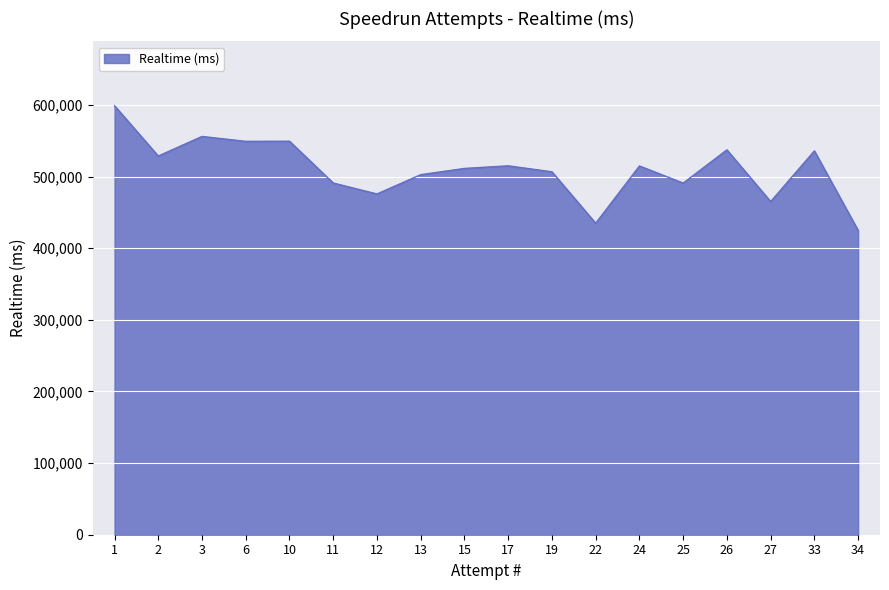

What value does the data have at 24?

514734